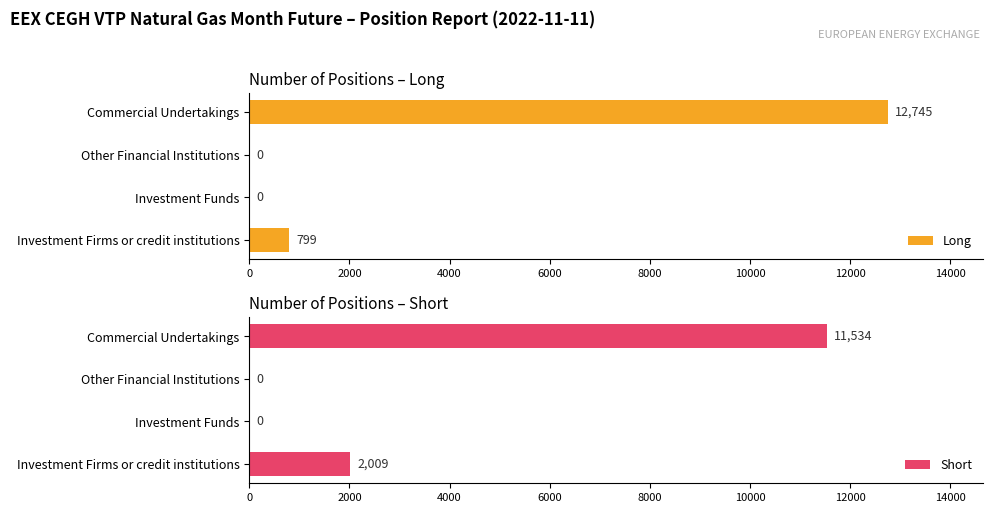

How many bars are there in total?

8